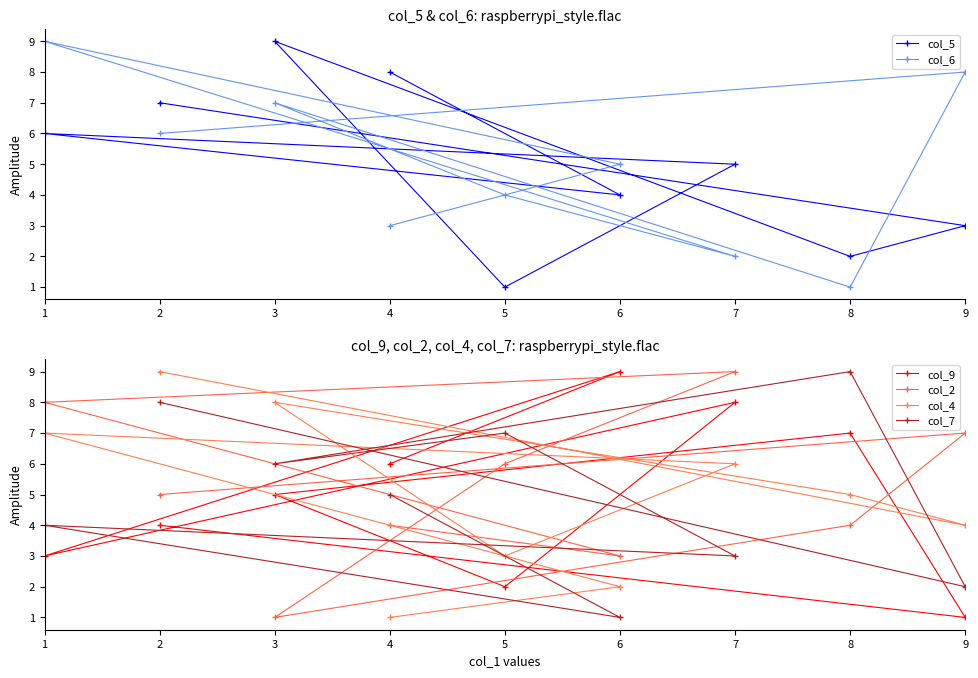

Reading left to right, what are all the values shown in this chart?

col_5: 1=6	2=7	3=9	4=8	5=1	6=4	7=5	8=2	9=3
col_6: 1=9	2=6	3=7	4=3	5=4	6=5	7=2	8=1	9=8
col_9: 1=3	2=4	3=5	4=6	5=2	6=9	7=8	8=7	9=1
col_2: 1=8	2=5	3=1	4=4	5=6	6=3	7=9	8=4	9=7
col_4: 1=7	2=9	3=8	4=1	5=3	6=2	7=6	8=5	9=4
col_7: 1=4	2=8	3=6	4=5	5=7	6=1	7=3	8=9	9=2